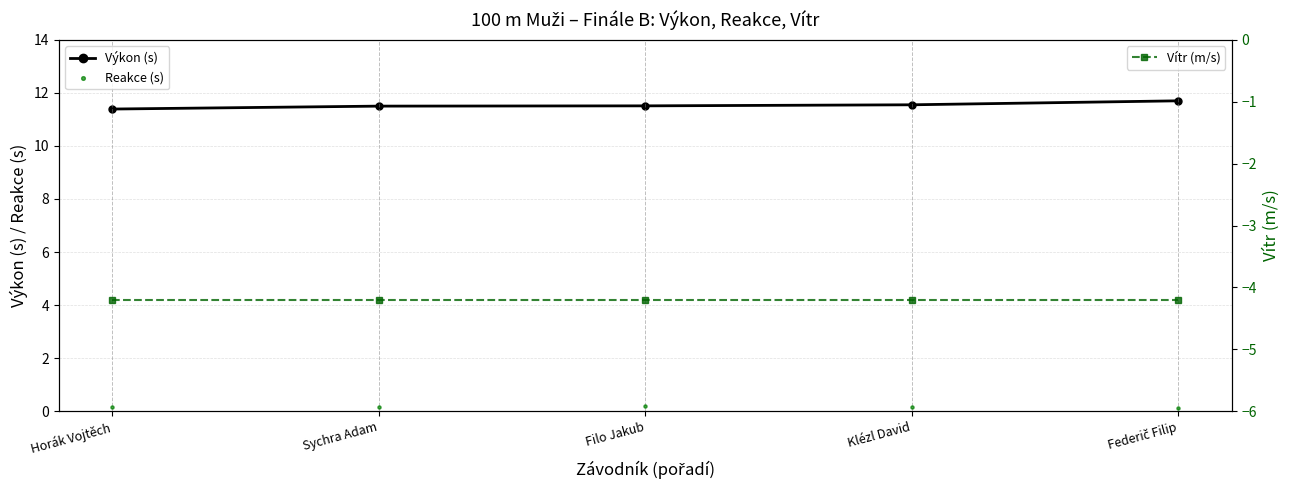

Which series has the largest total across all categories?

Výkon (s)